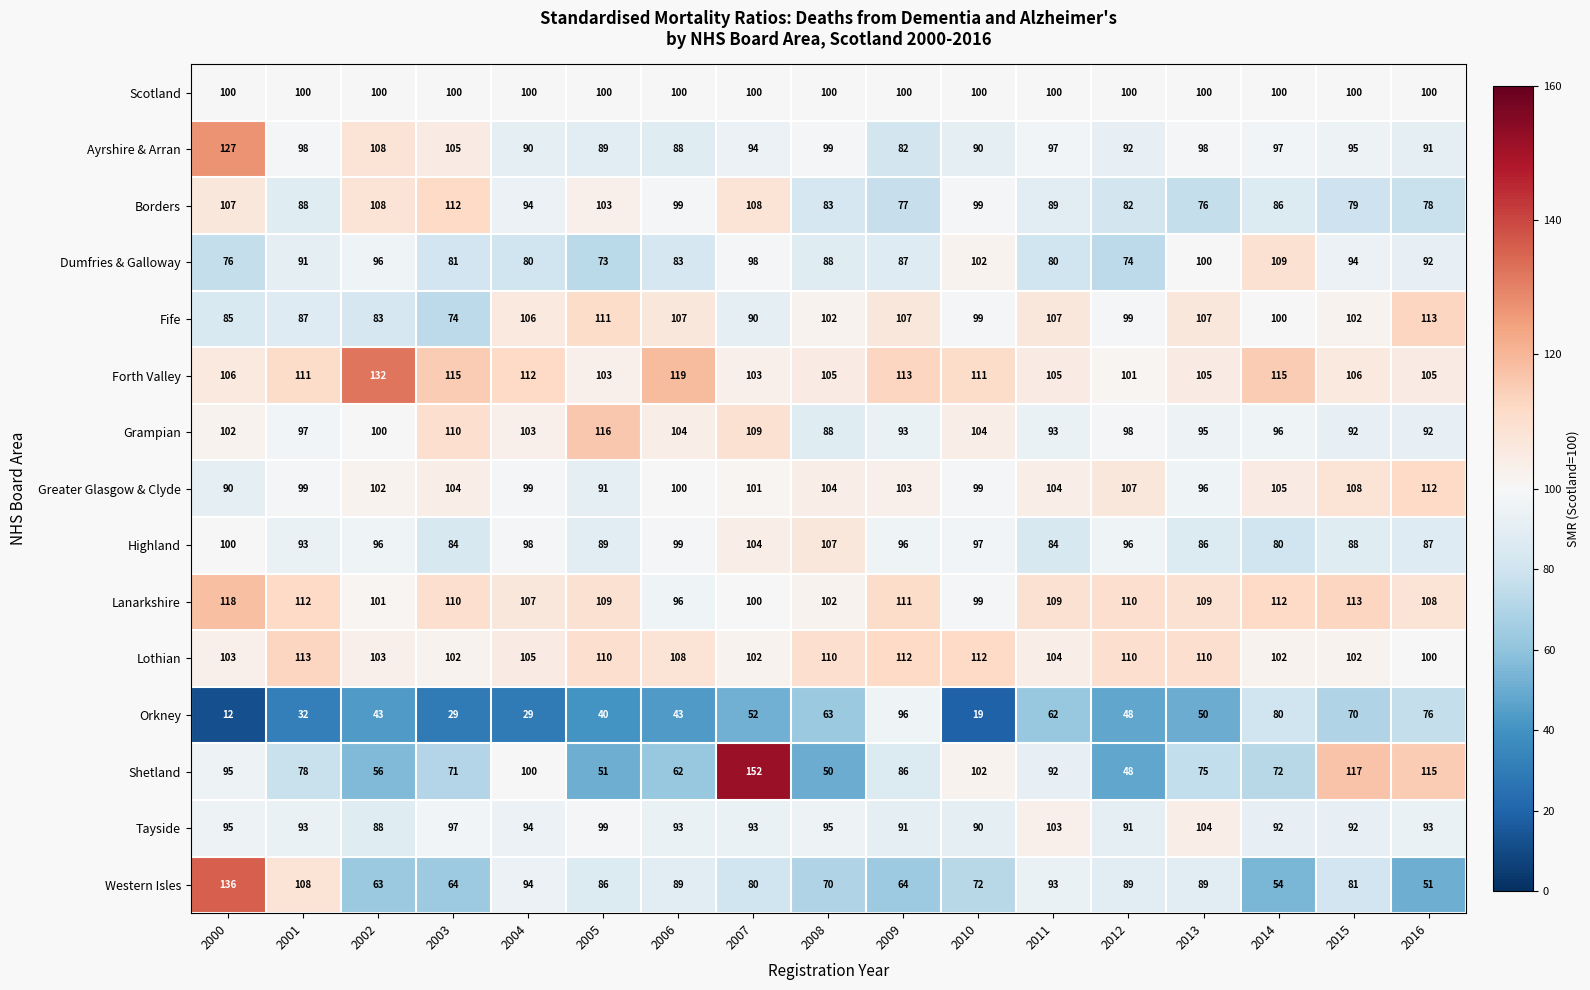

Which series changed the most between 2002 and 2011?

Shetland